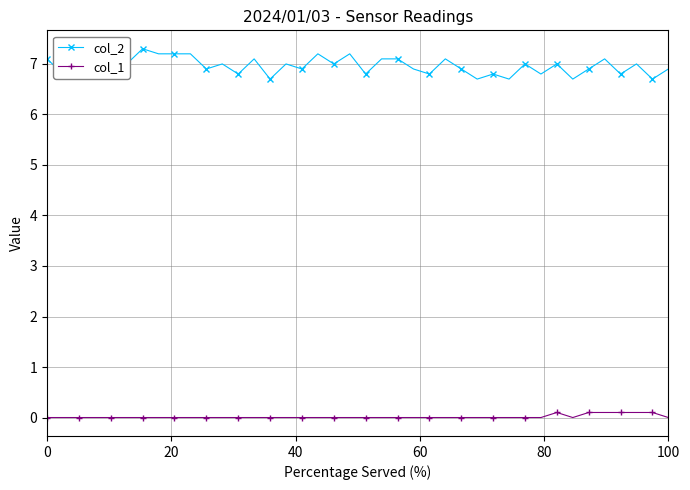

True or false: col_2 has more than 2 interior local peaks.

True